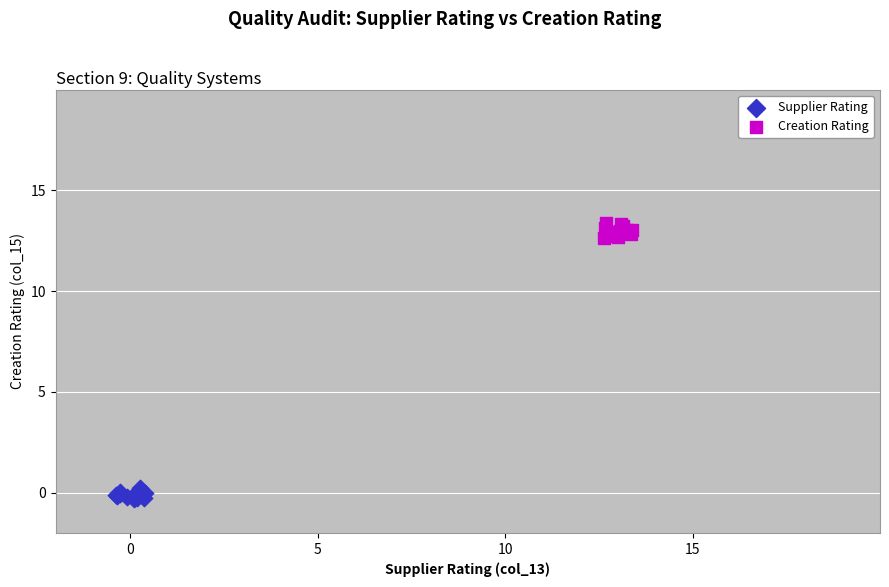

Which series contains the highest Y value?

Creation Rating